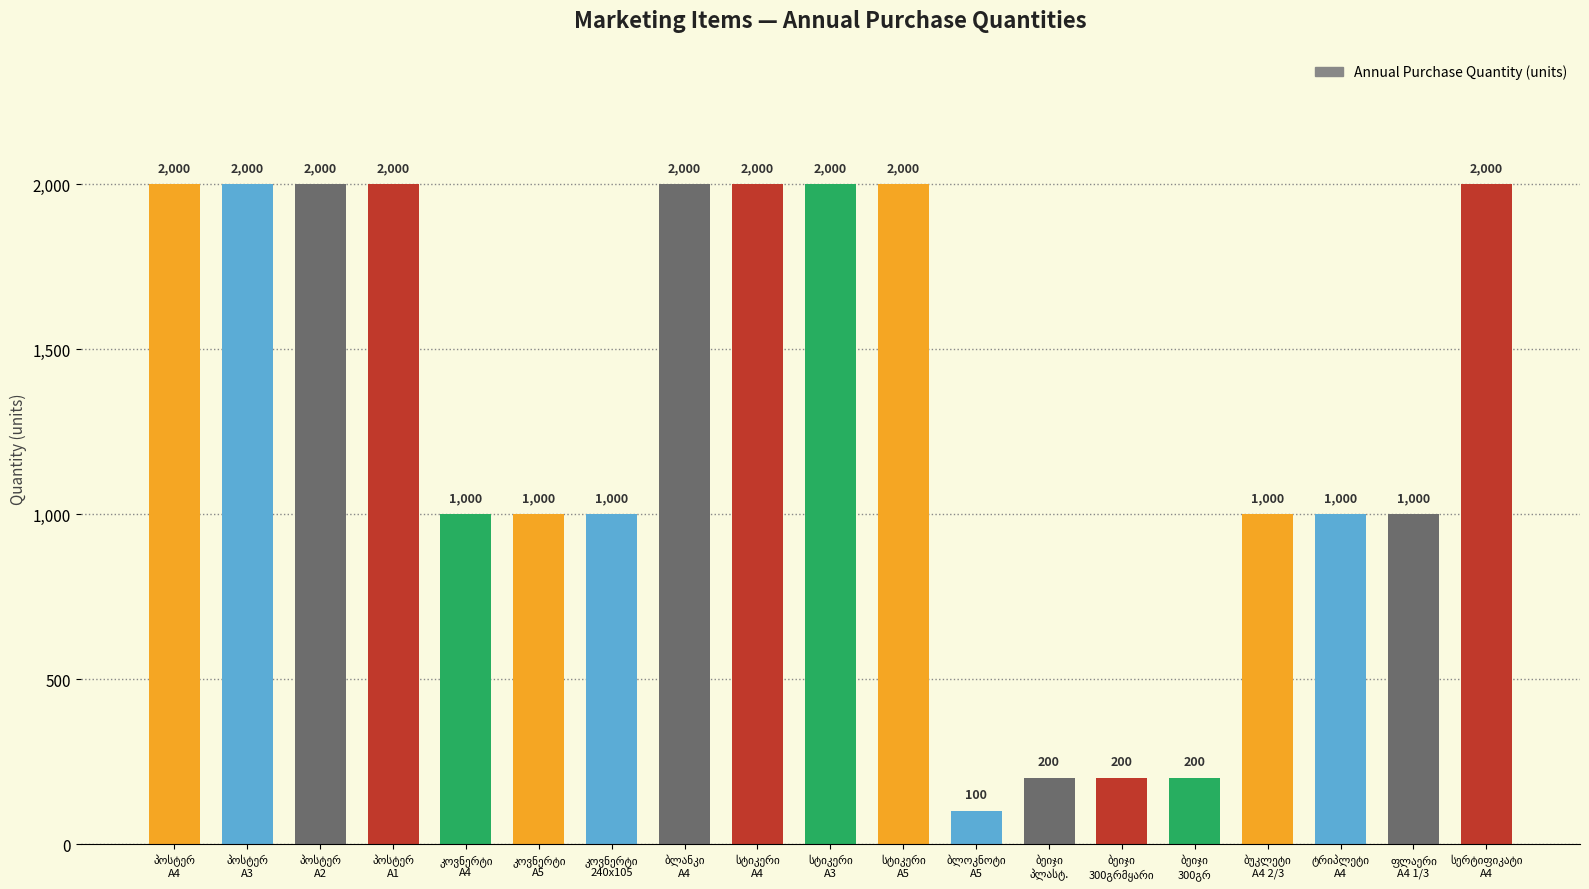

What is the average value?

1300